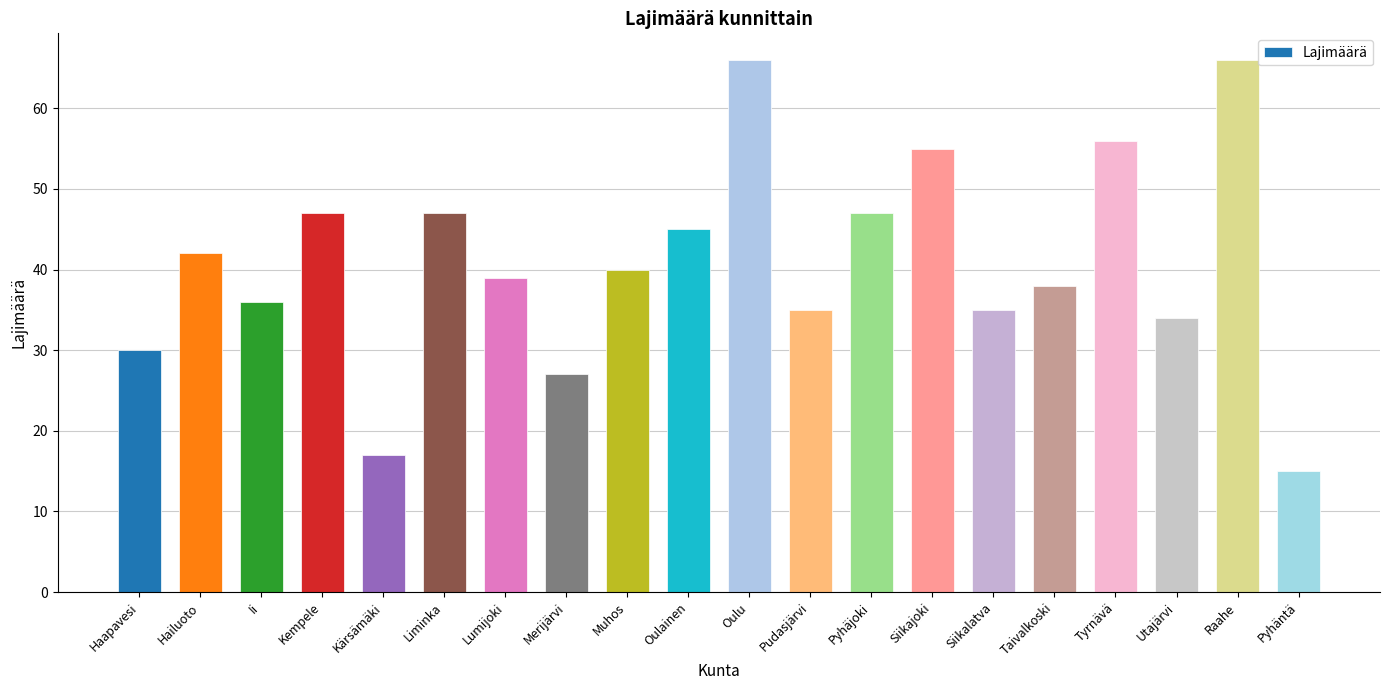

What is the minimum value shown in the chart?

15